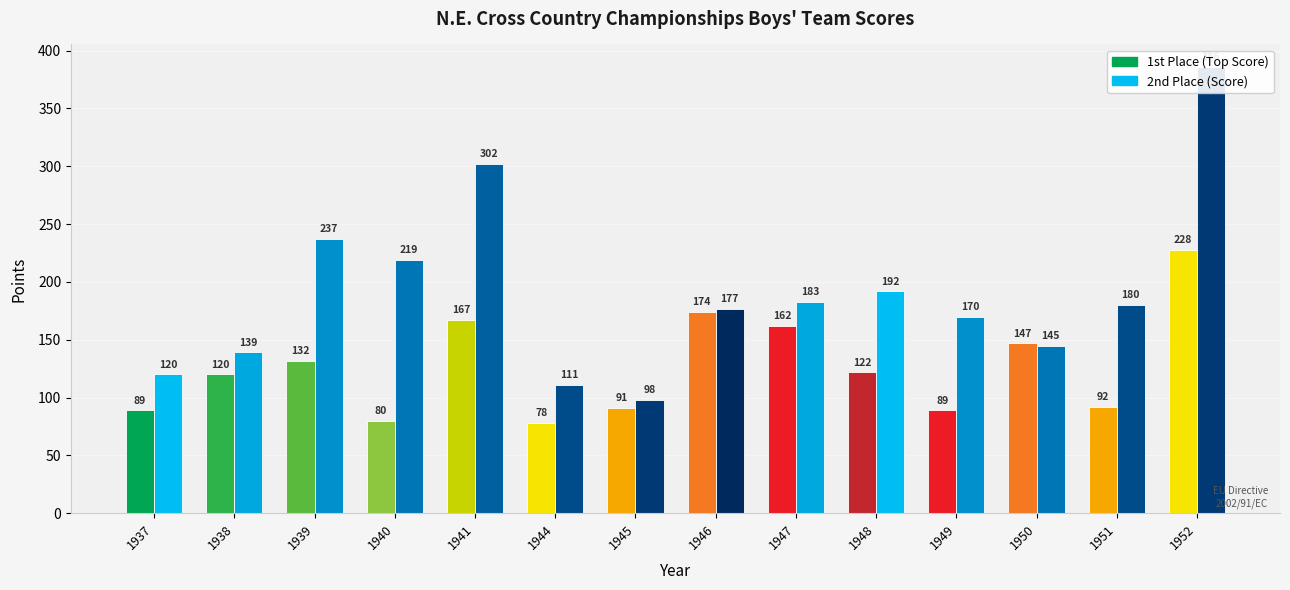

What value does the 2nd Place series have at 1946?

177